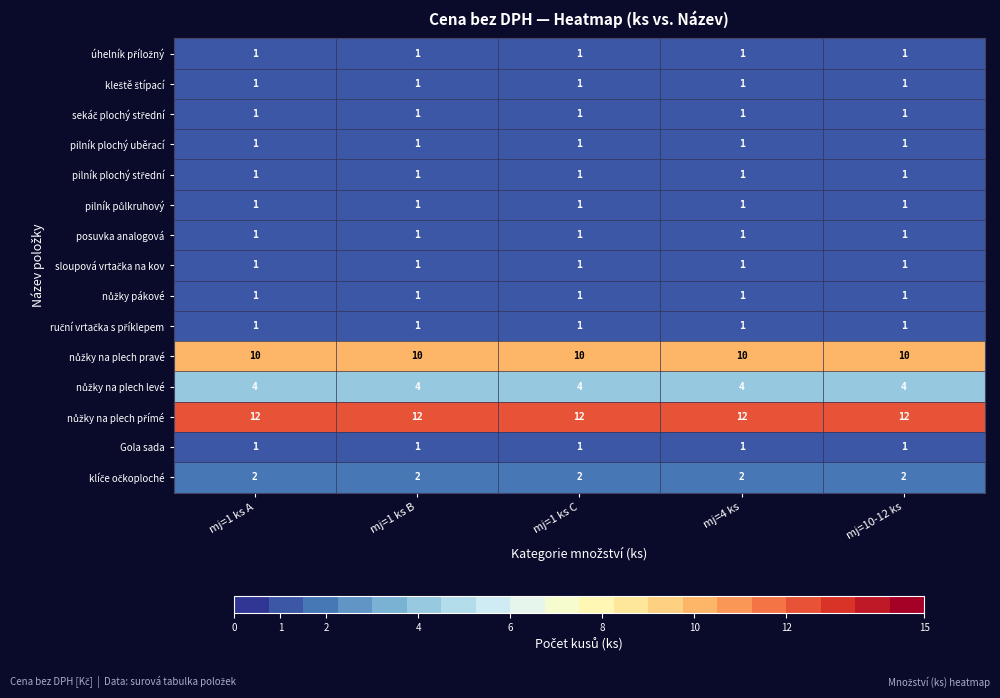

What is the greatest value displayed?

12